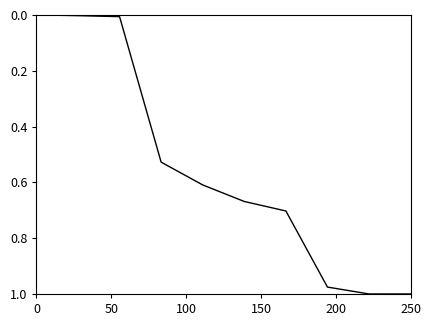

What is the change in value from 0 to 250?

+1.0